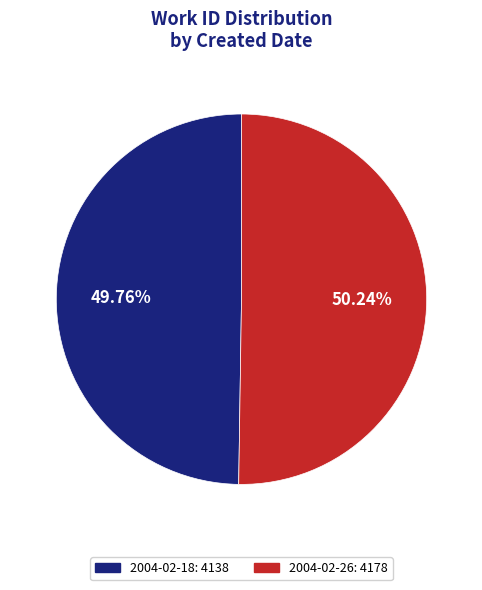

How many slices are in this pie chart?

2